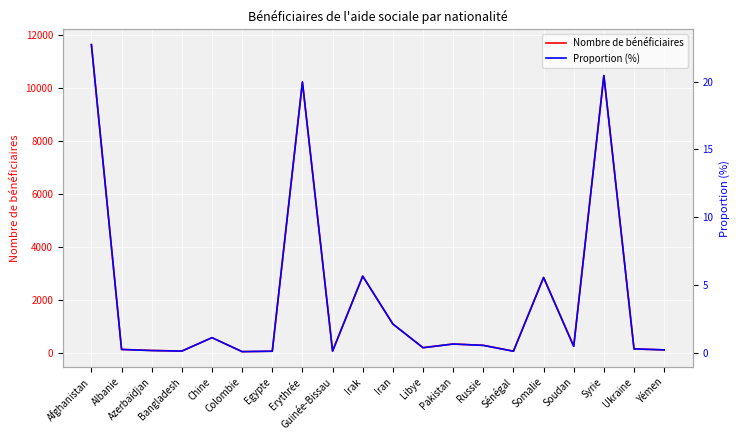

What is the value of the Nombre de bénéficiaires point at the 2nd from the left?

123.0